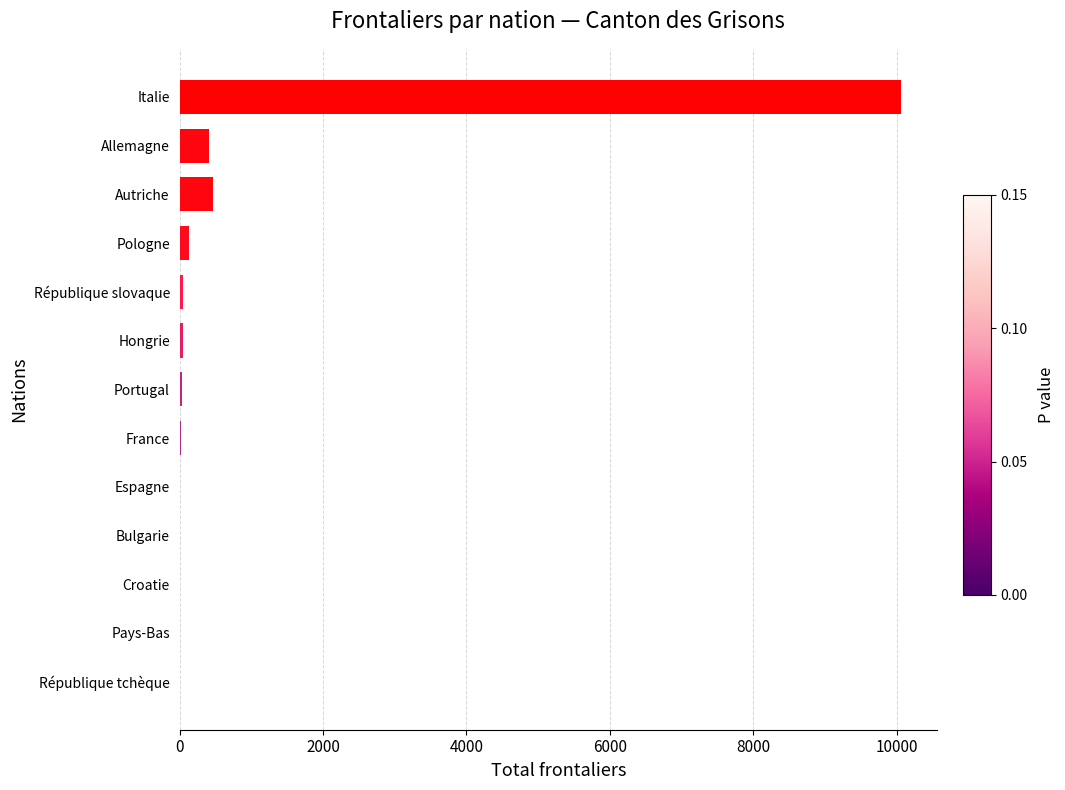

Which has a higher value, République tchèque or Autriche?

Autriche